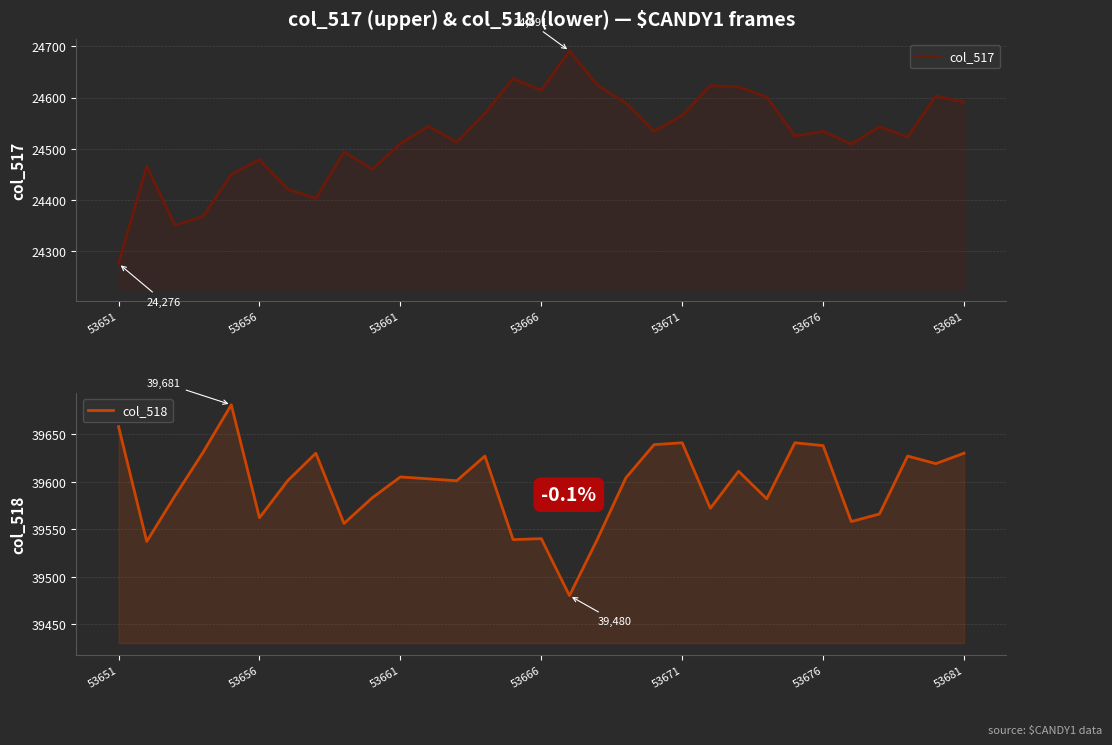

True or false: col_517 and col_518 cross at least once.

False